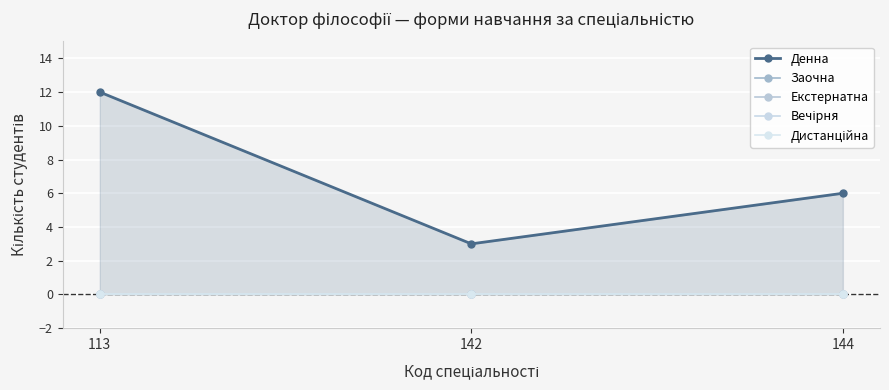

How many distinct data groups are displayed?

5